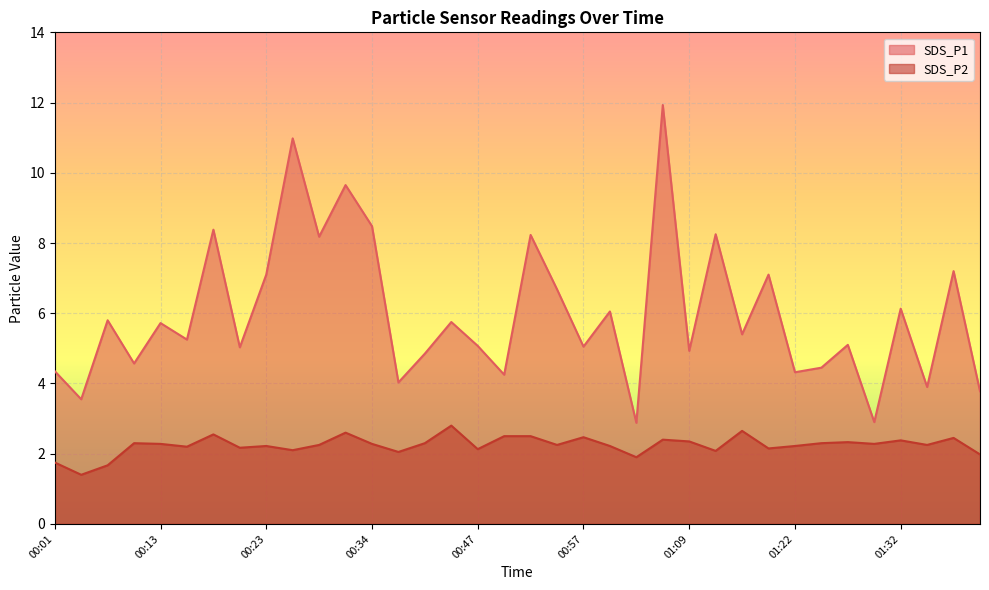

True or false: SDS_P2 and SDS_P1 cross at least once.

False